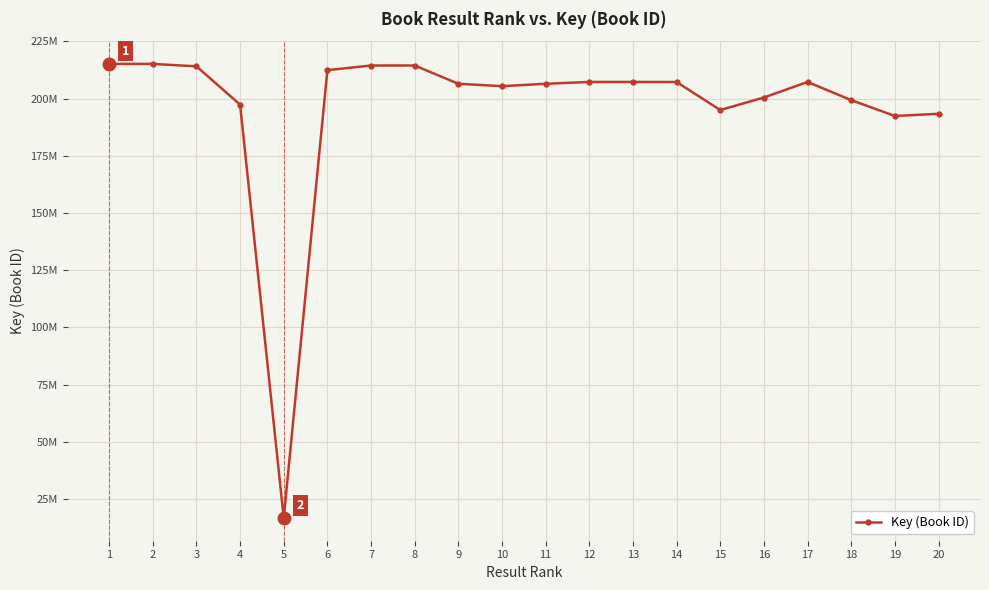

Between 3 and 18, which is larger?

3